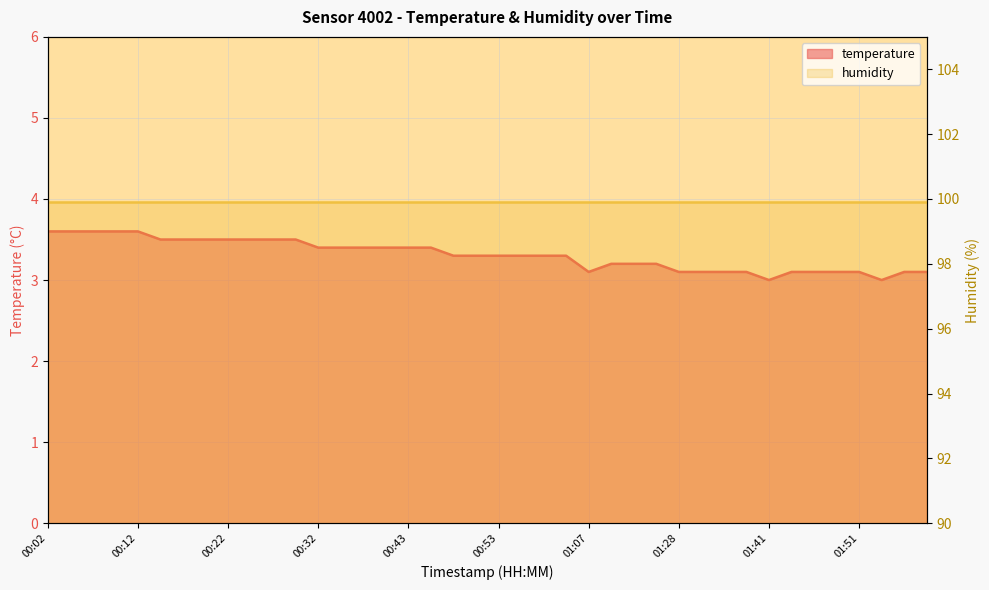

What position from the left is 00:27?

11